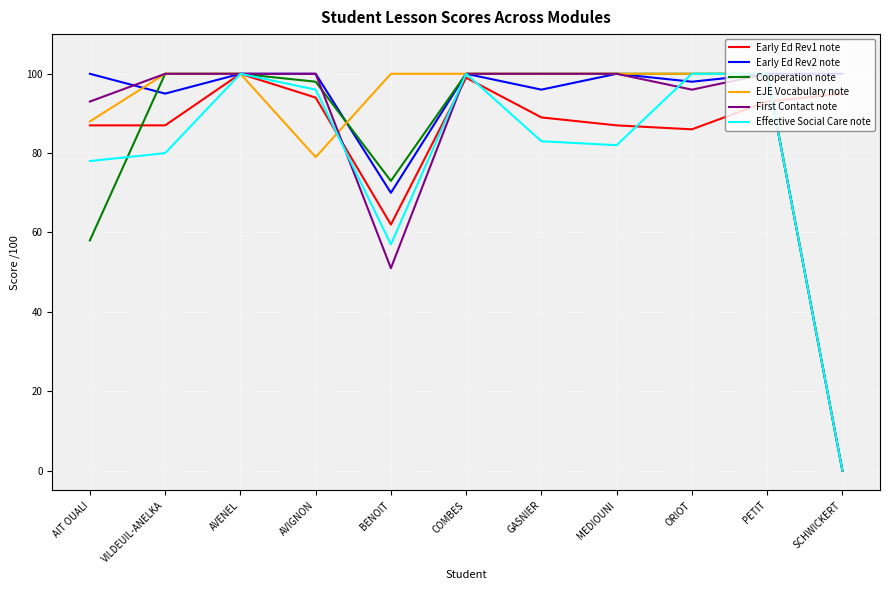

Which series changed the most between AVIGNON and PETIT?

EJE Vocabulary note